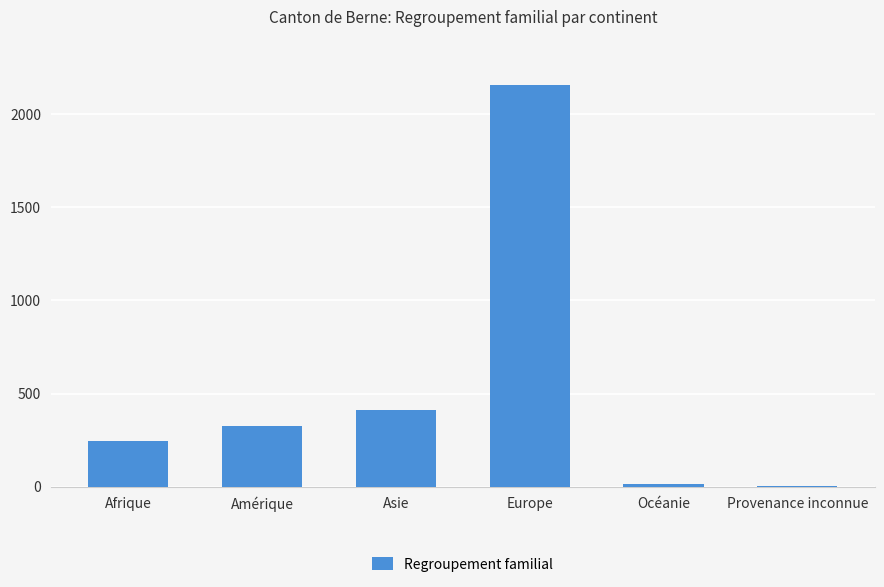

Count the number of data series in this chart.

1